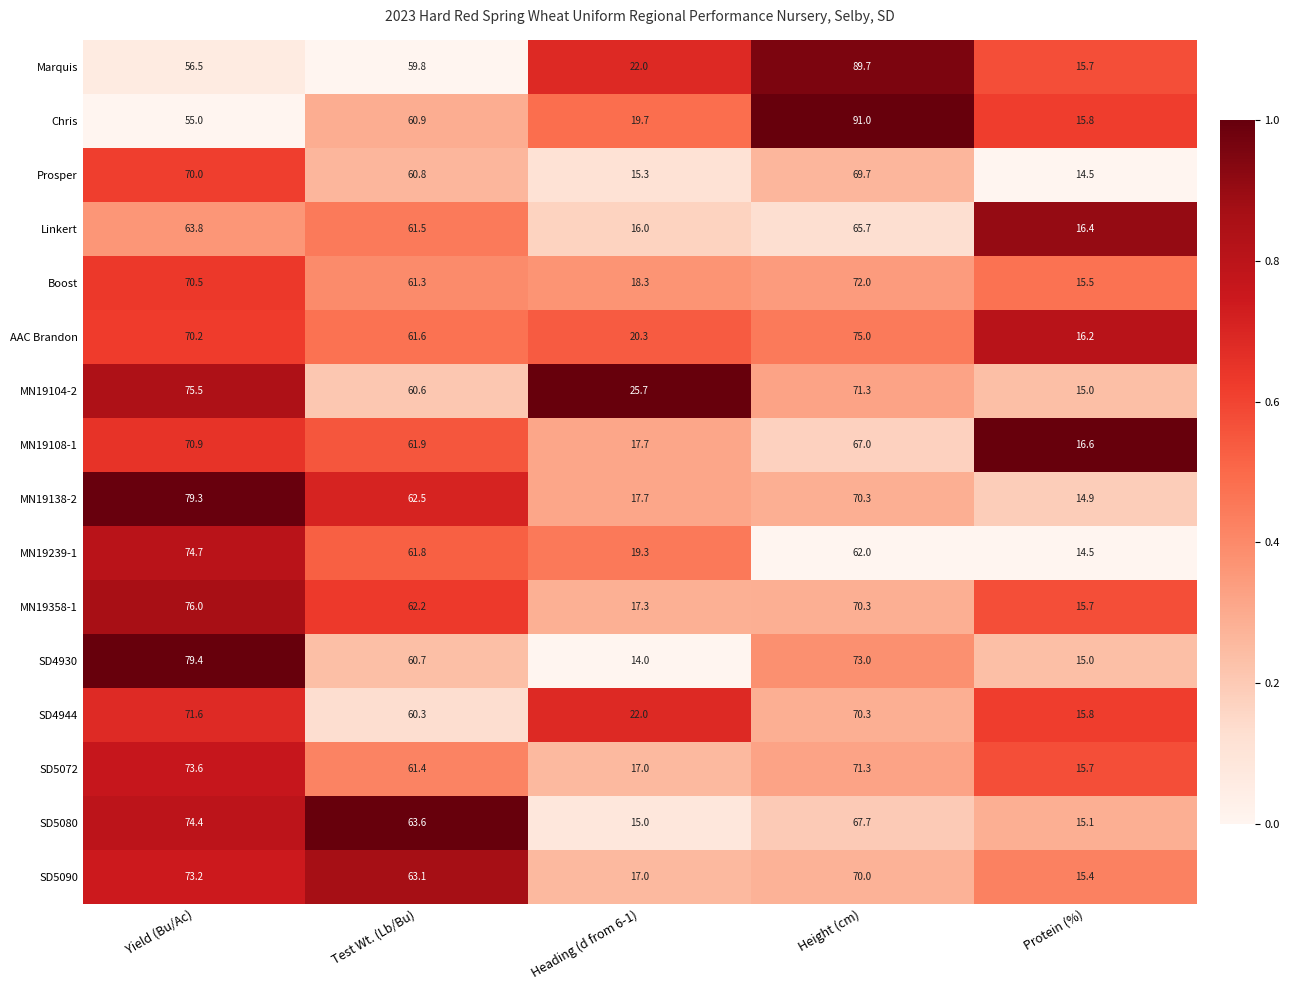

At Test Wt. (Lb/Bu), list the series in order from largest to smallest.

SD5080, SD5090, MN19138-2, MN19358-1, MN19108-1, MN19239-1, AAC Brandon, Linkert, SD5072, Boost, Chris, Prosper, SD4930, MN19104-2, SD4944, Marquis